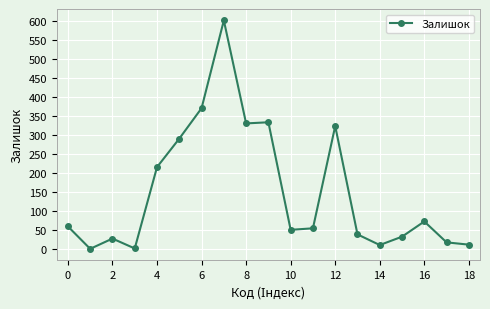

What is the average value?

149